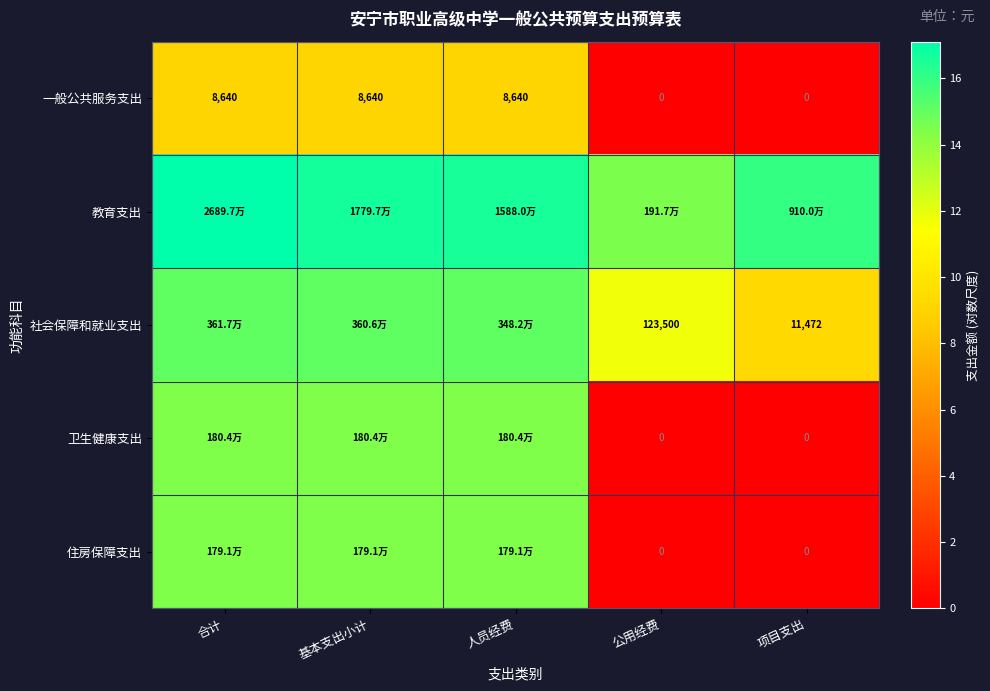

How many values in the 一般公共服务支出 series are below 8640?

2